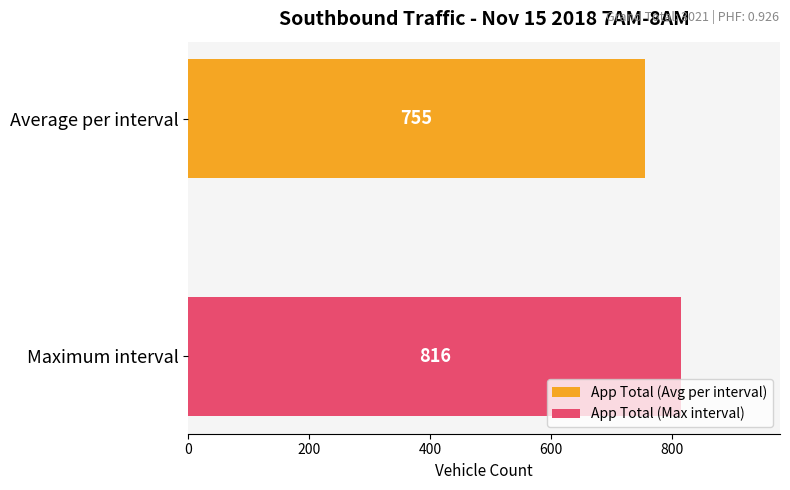

What is the maximum value shown in the chart?

816.0